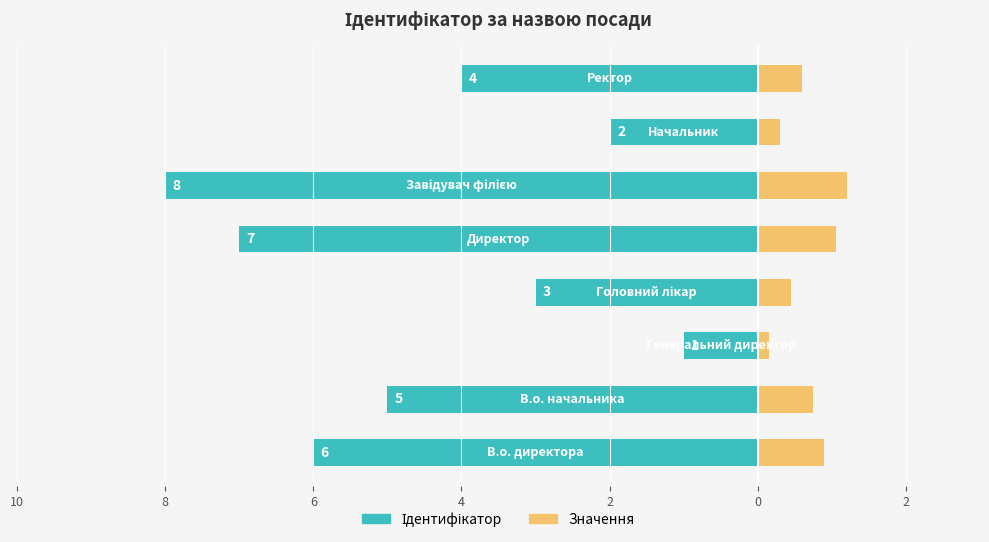

Reading left to right, what are all the values shown in this chart?

Ідентифікатор: -6.0	-5.0	-1.0	-3.0	-7.0	-8.0	-2.0	-4.0
Значення: 0.9	0.8	0.1	0.4	1.1	1.2	0.3	0.6